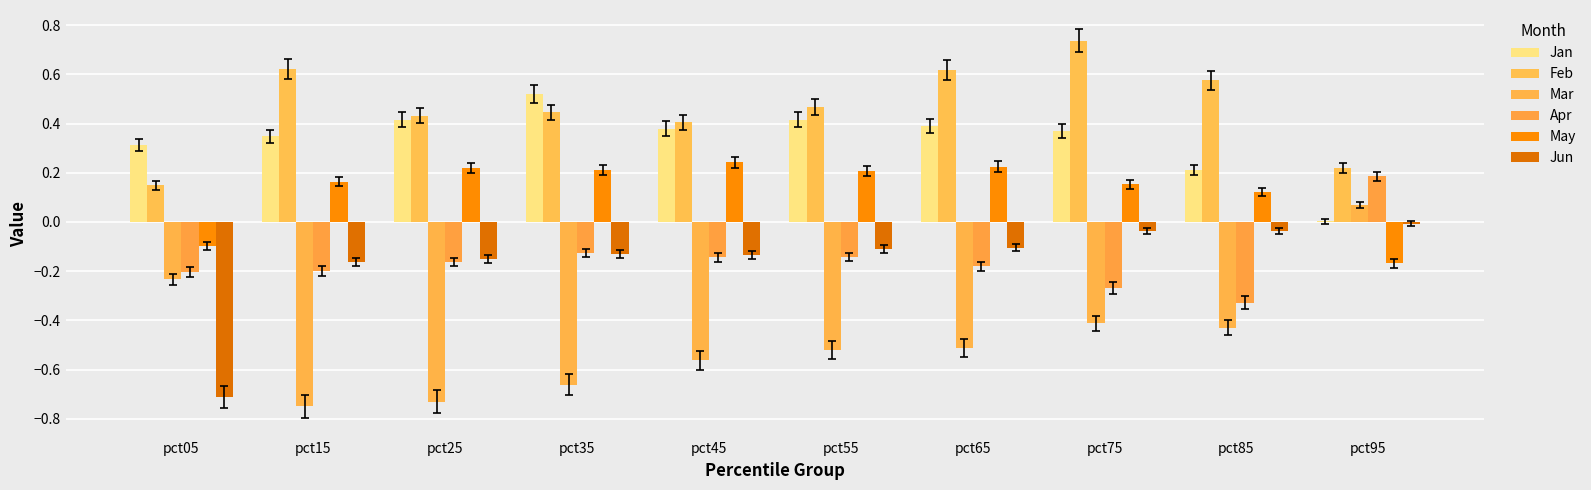

What is the value of the May bar at the 4th from the left?

0.2